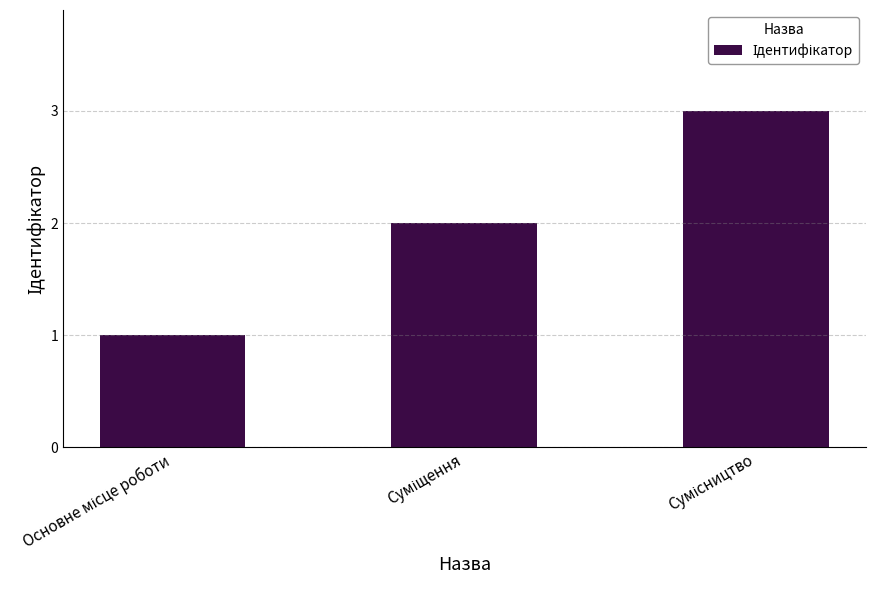

What is the greatest value displayed?

3